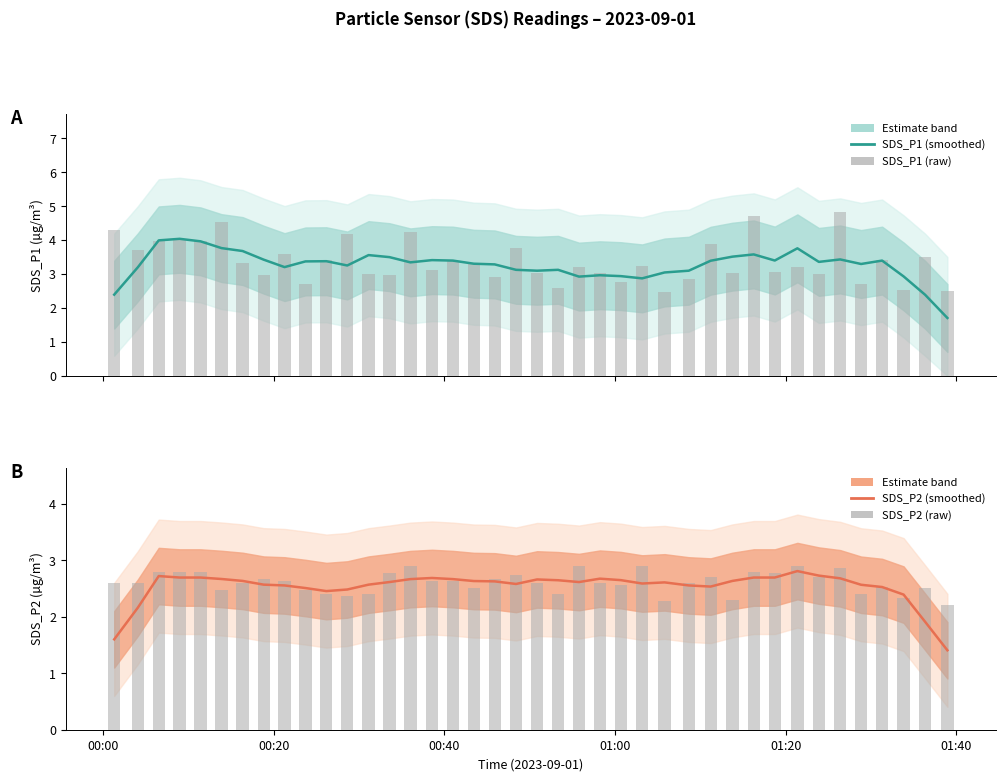

Does the chart contain any negative values?

No